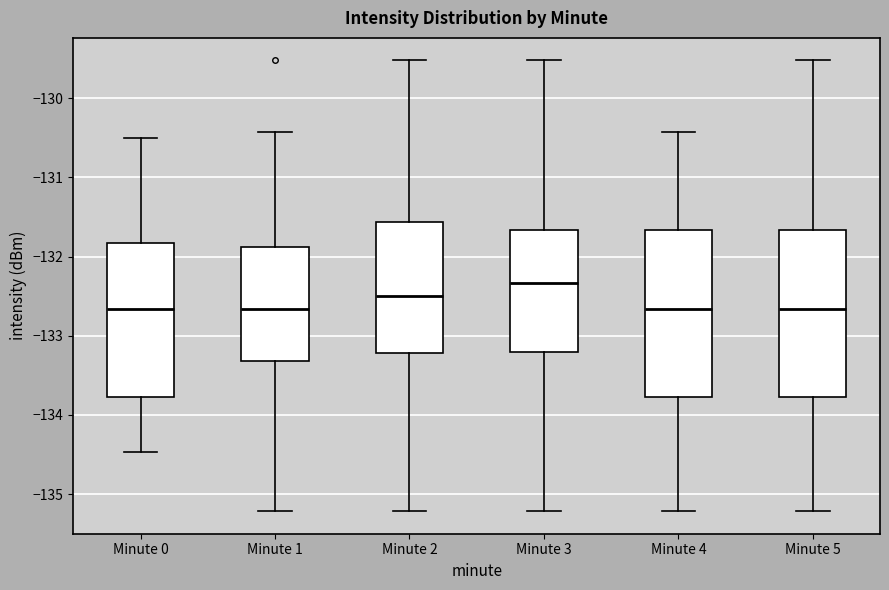

Reading left to right, transcribe this box plot: for each box, give where its median line is, the range the box spans, and where its two whiskers end, as read against the y-axis. The values are not printed on the chart, so give them approximately, as read against the axis.

Minute 0: median -132.7, box -133.8 to -131.8, whiskers -134.5 to -130.5
Minute 1: median -132.7, box -133.3 to -131.9, whiskers -135.2 to -130.4
Minute 2: median -132.5, box -133.2 to -131.6, whiskers -135.2 to -129.5
Minute 3: median -132.3, box -133.2 to -131.7, whiskers -135.2 to -129.5
Minute 4: median -132.7, box -133.8 to -131.7, whiskers -135.2 to -130.4
Minute 5: median -132.7, box -133.8 to -131.7, whiskers -135.2 to -129.5